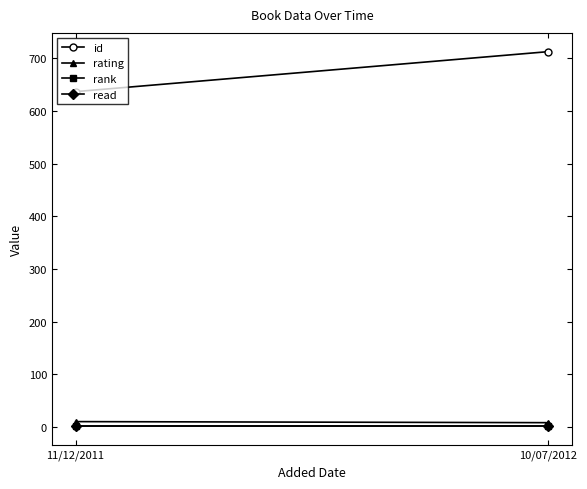

At which label does id reach its peak?

10/07/2012